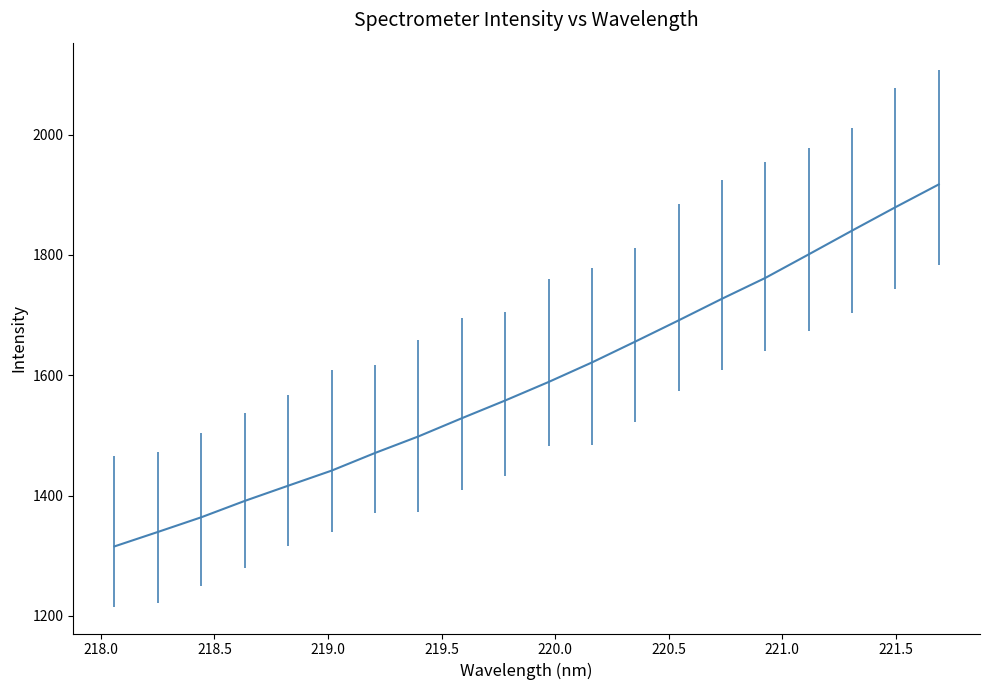

What is the difference between the maximum and second lowest values?

577.7